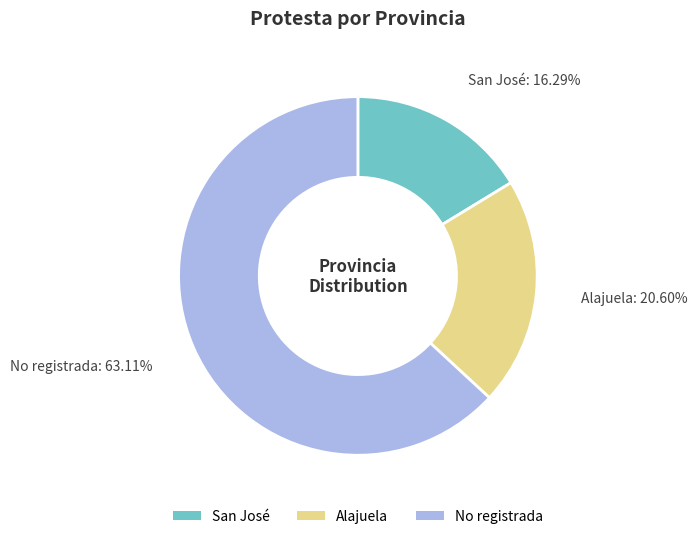

What is the largest slice in the pie chart?

No registrada